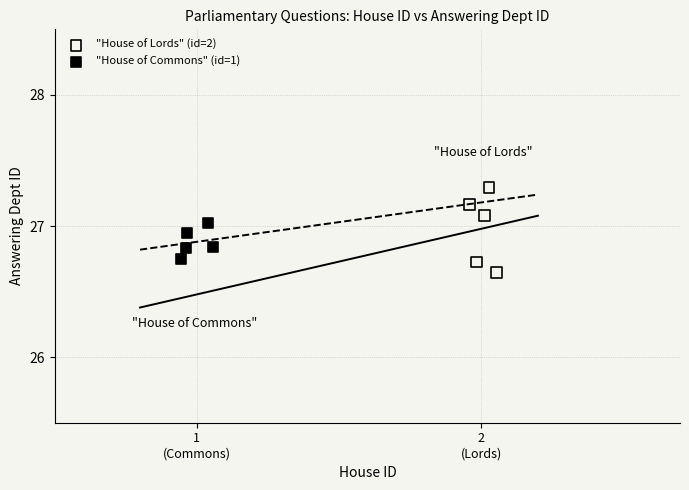

Which series has the largest Y range (max minus min)?

"House of Lords" (id=2)